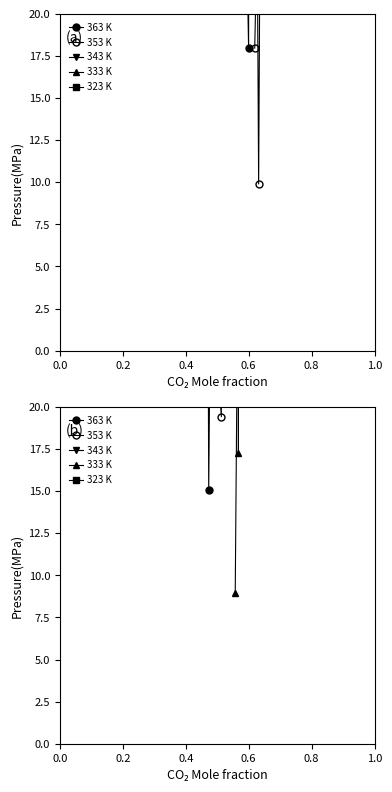

What are all the series names shown in the legend?

363 K, 353 K, 343 K, 333 K, 323 K